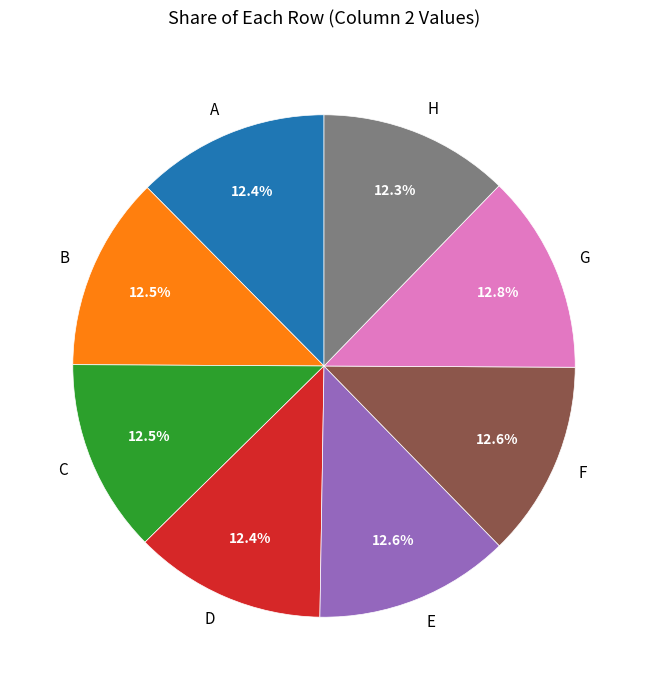

Combined, do H and D account for over 50%?

No